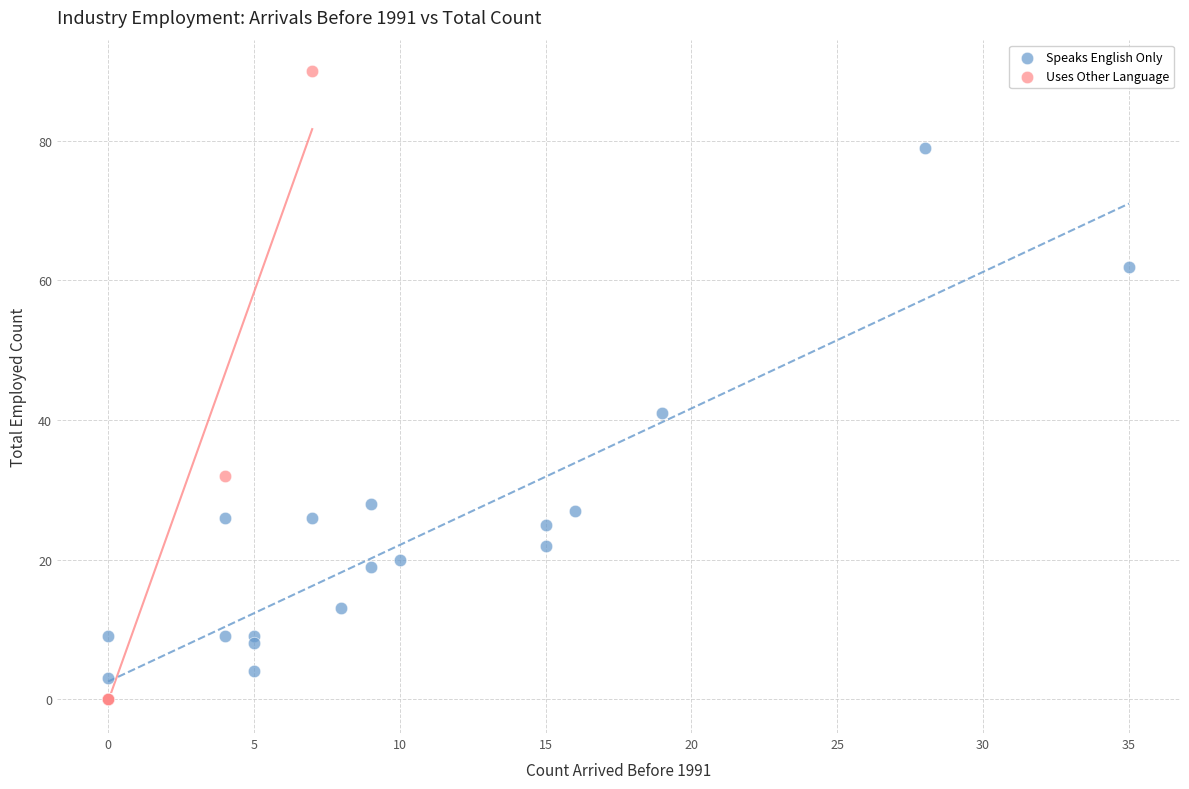

Which series reaches the maximum Y coordinate?

Uses Other Language